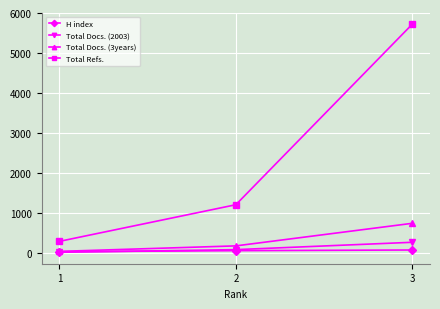

The value of Total Docs. (2003) at 2 is 78. True or false?

True